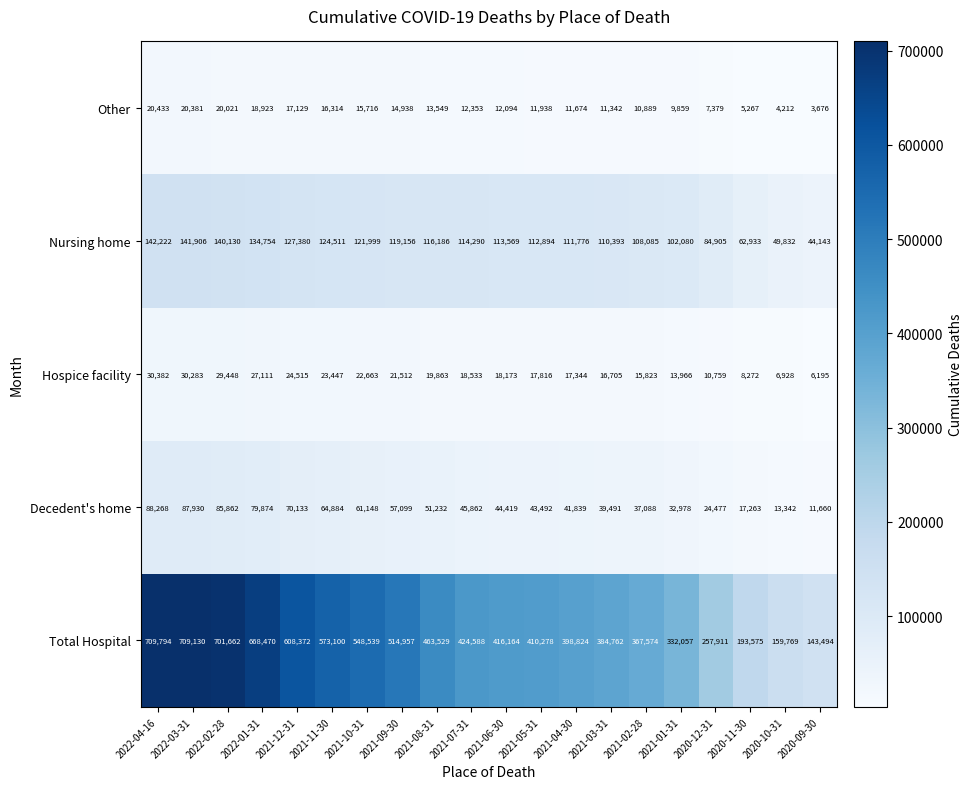

At which category is the sum across all series the highest?

2022-04-16